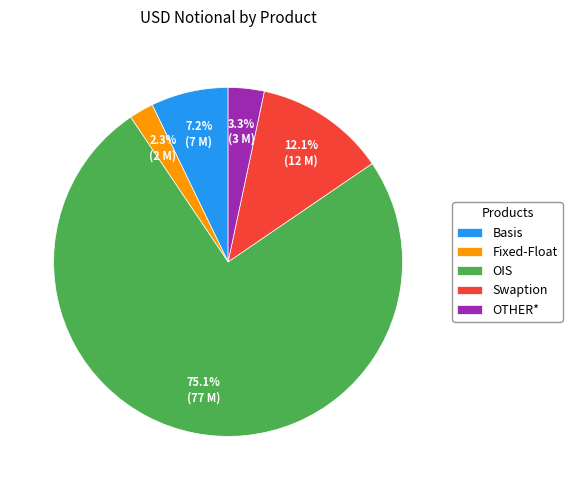

What percentage is NOT represented by OIS?

24.9%